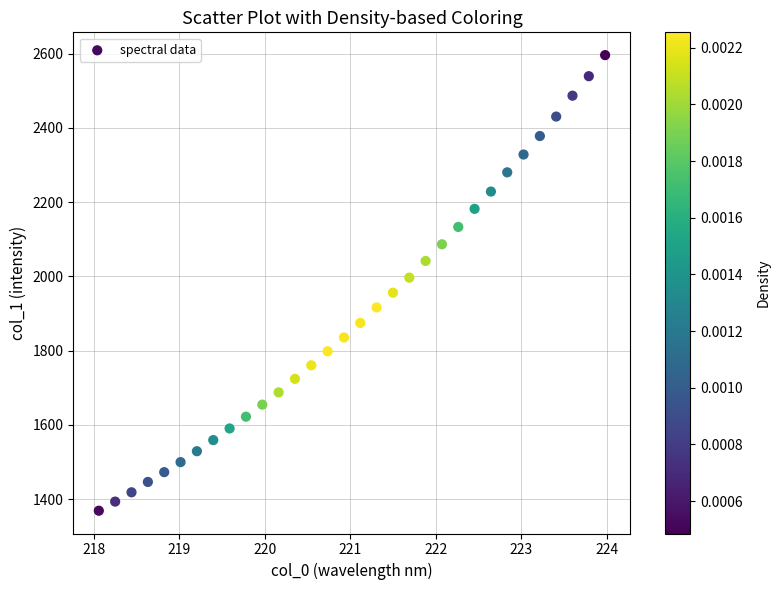

What is the range of Y values (max minus min)?

1227.1